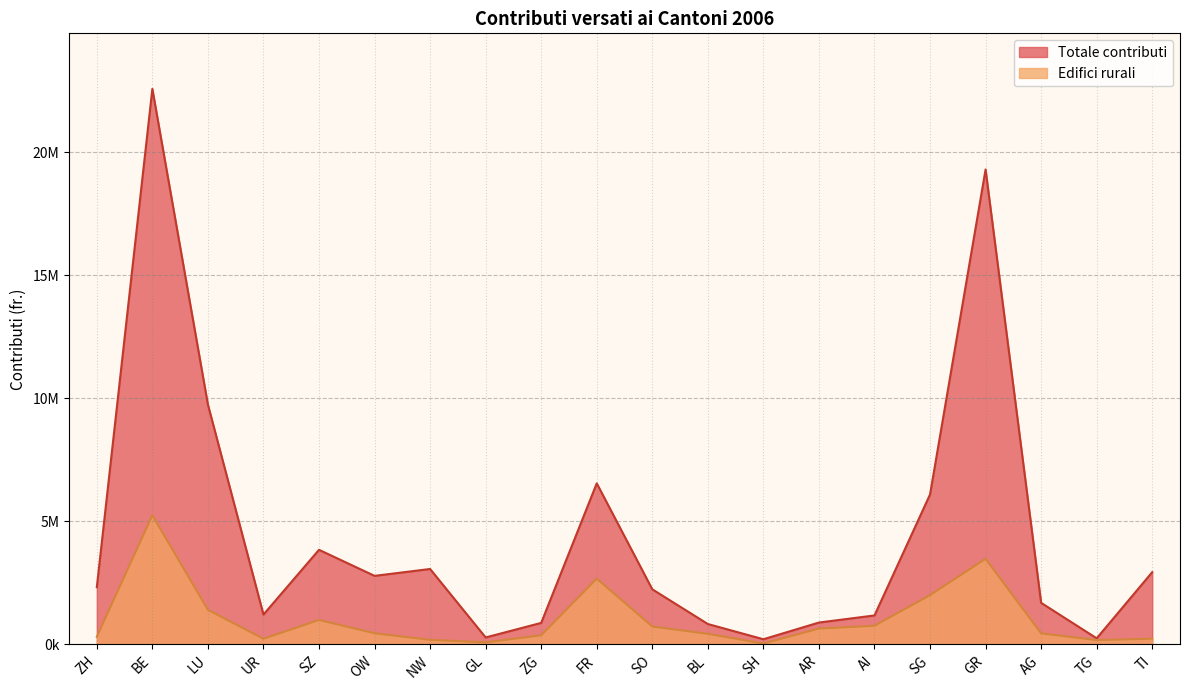

Rank the series by their maximum value, from lowest to highest.

Edifici rurali, Totale contributi